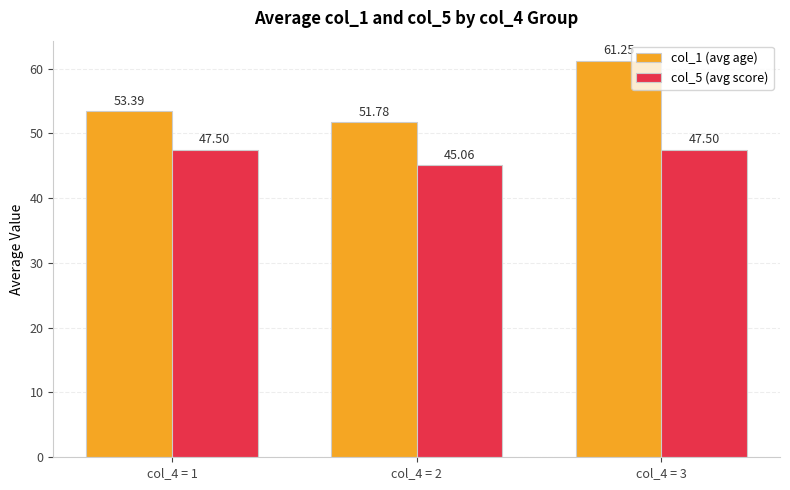

What is the difference between the col_5 (avg score) values at col_4 = 3 and col_4 = 2?

2.4